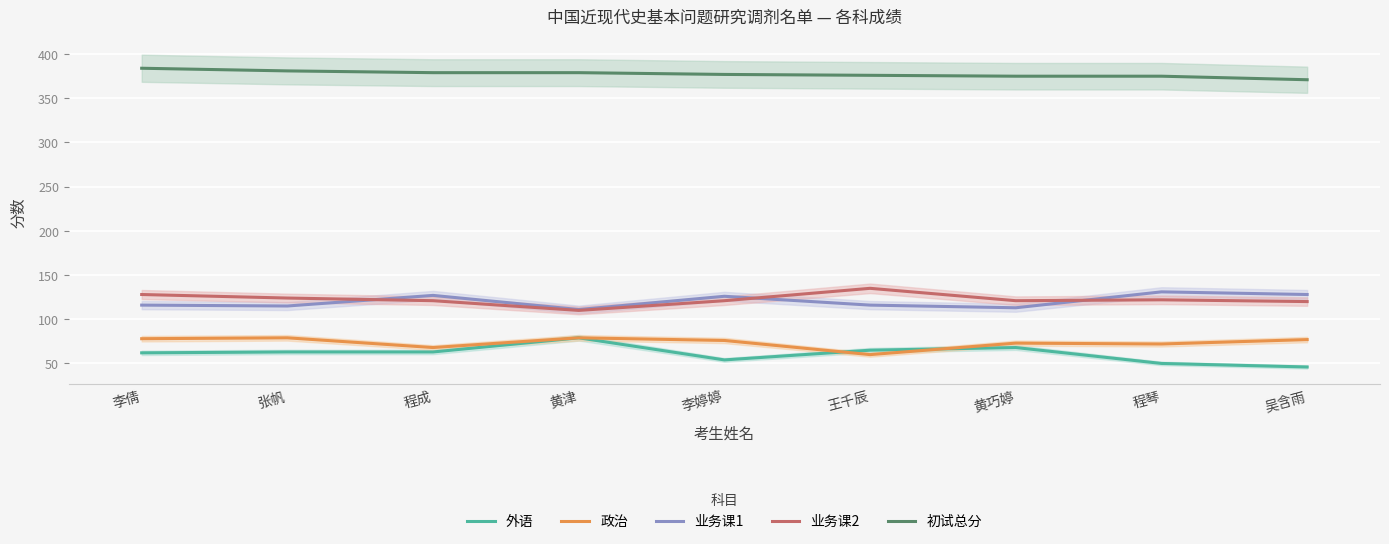

Reading left to right, extract all data points from this chart.

外语: 62	63	63	79	54	65	68	50	46
政治: 78	79	68	79	76	60	73	72	77
业务课1: 116	115	127	111	126	116	113	131	128
业务课2: 128	124	121	110	121	135	121	122	120
初试总分: 384	381	379	379	377	376	375	375	371